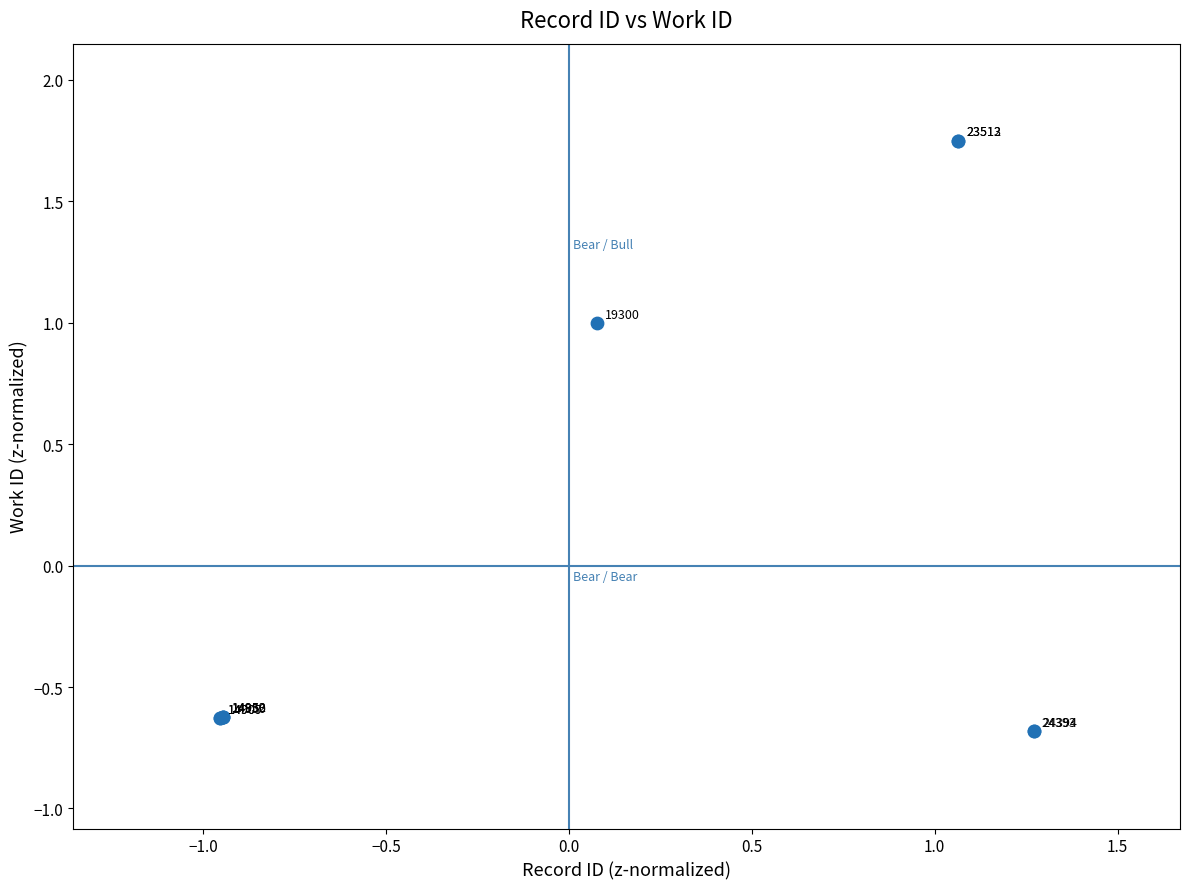

What Y value in the scatter plot is closest to 0?

-0.6